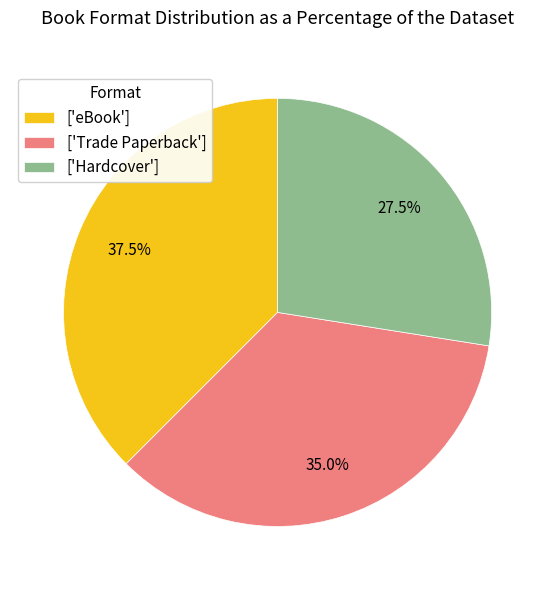

Between ['eBook'] and ['Hardcover'], which is larger?

['eBook']